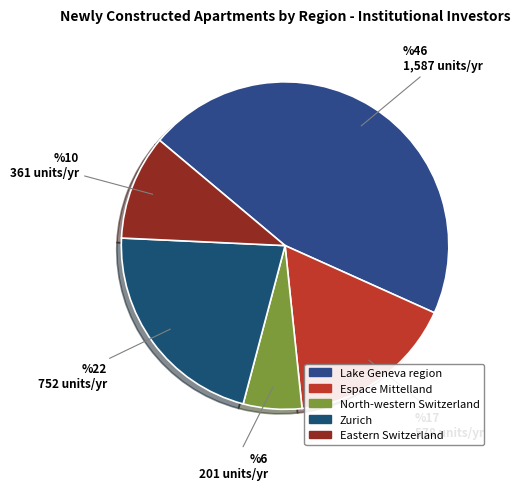

What is the total percentage of Lake Geneva region and Zurich?

67.2%